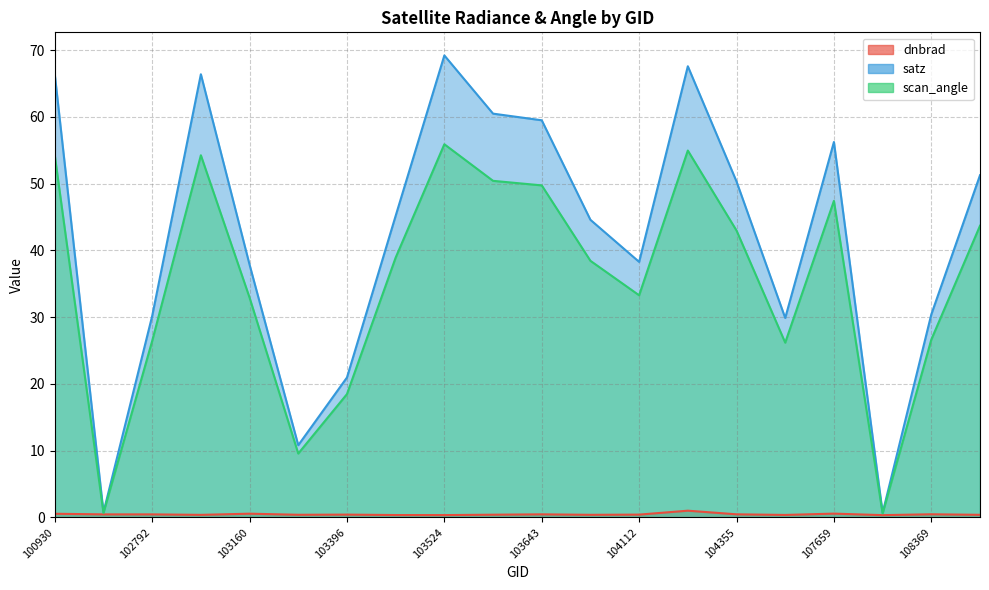

At how many categories does at least one series exceed 3?

18